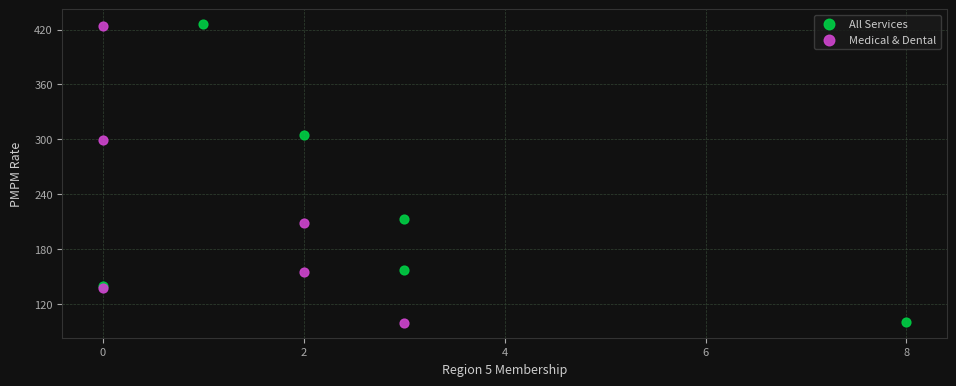

Which series has the widest spread of Y values?

All Services